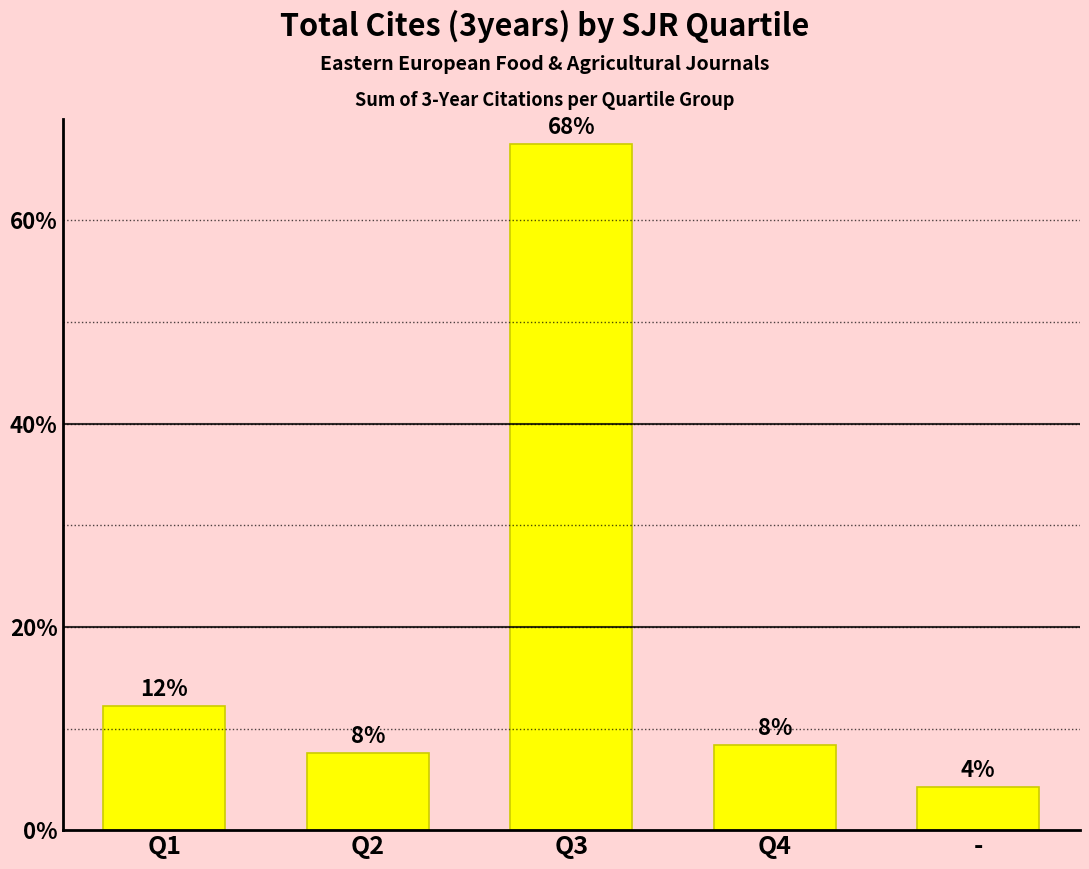

Which label corresponds to the largest value in the chart?

Q3